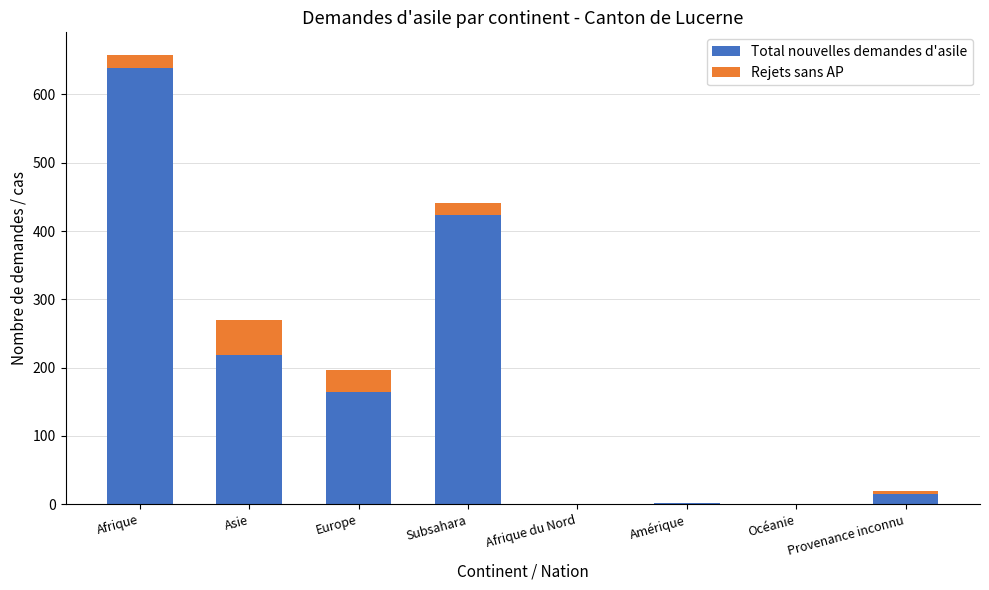

True or false: Total nouvelles demandes d'asile has a value of 0 at Océanie.

True